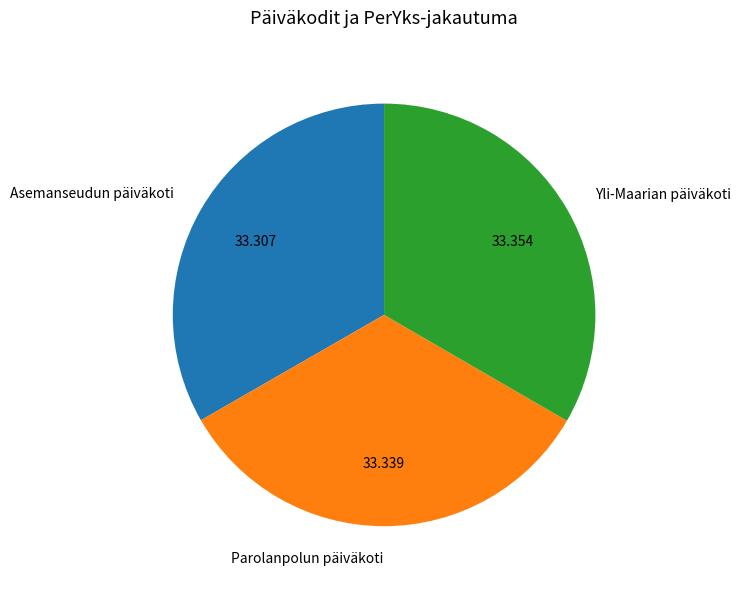

Combined, do Asemanseudun päiväkoti and Parolanpolun päiväkoti account for over 50%?

Yes